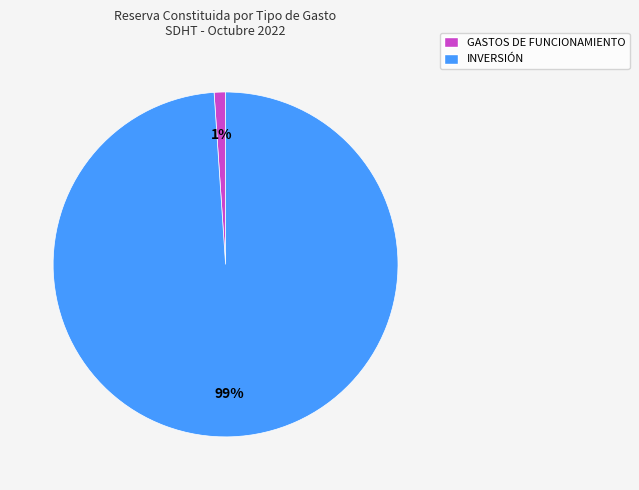

How many segments does this pie chart have?

2